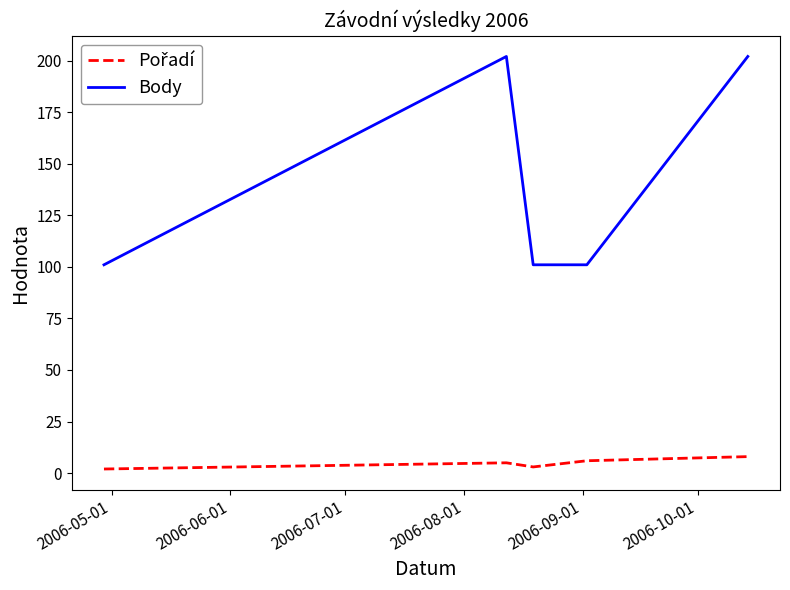

Which series has the largest total across all categories?

Body